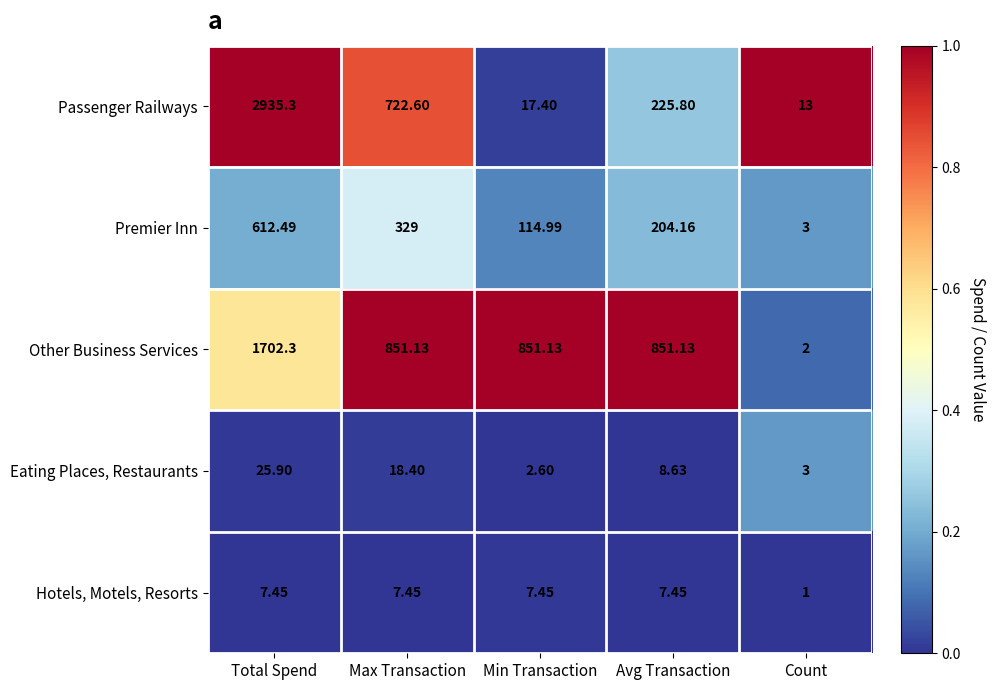

Which series has the largest total across all categories?

Other Business Services